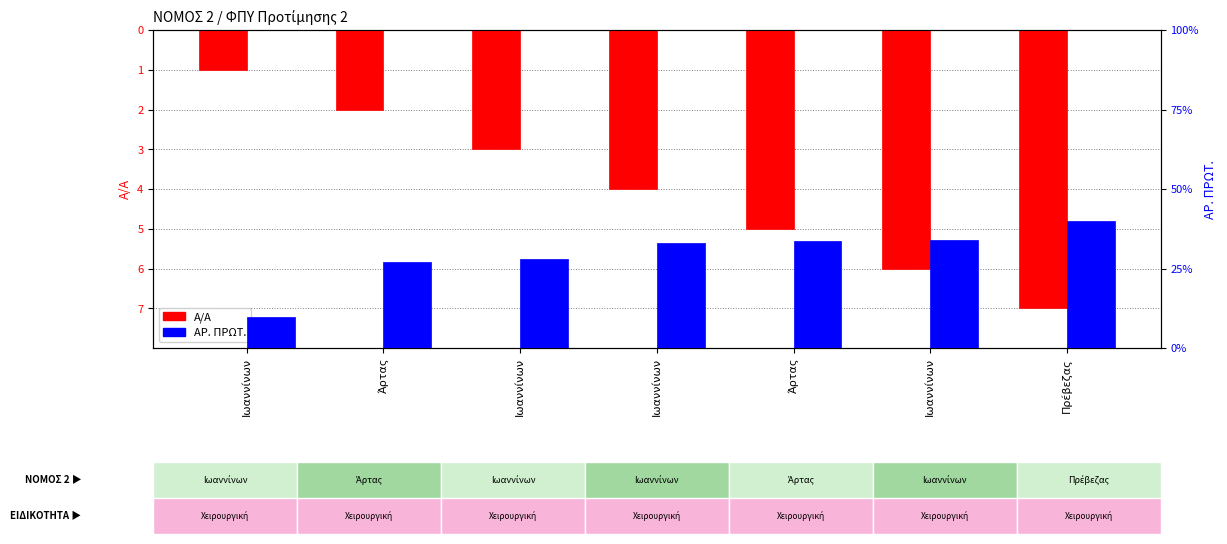

At which label is ΑΡ. ΠΡΩΤ. closest to 0?

Ιωαννίνων